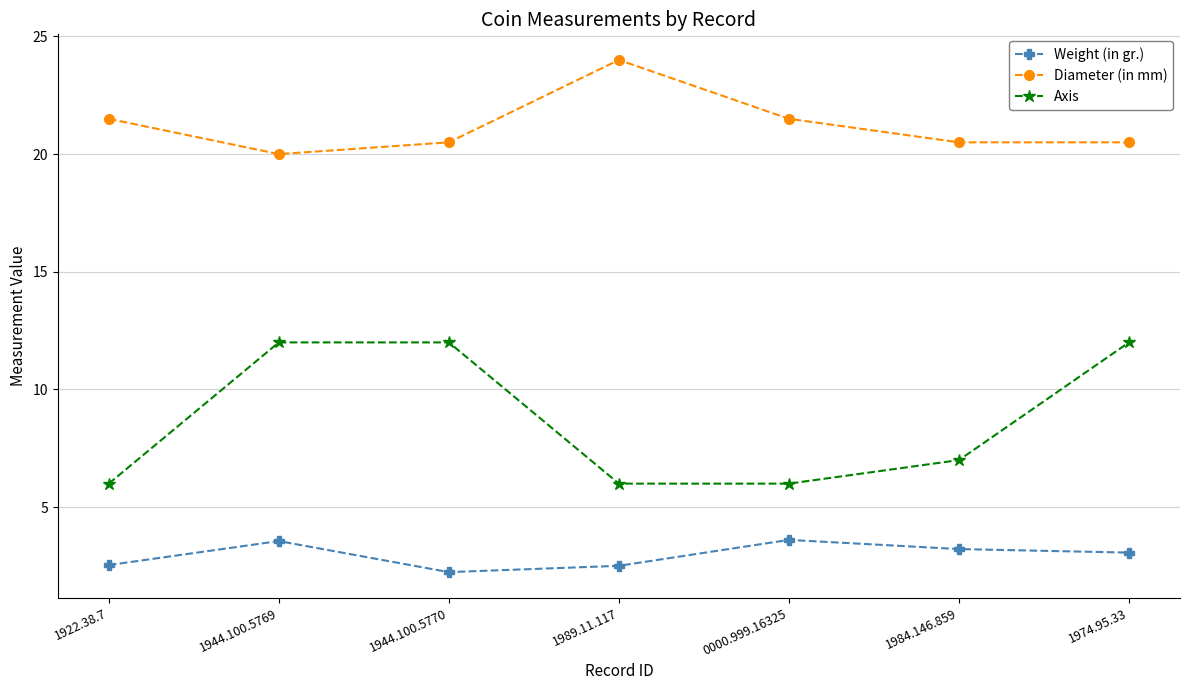

Reading right to left, list all the values displayed in this chart.

Weight (in gr.): 1974.95.33=3.1	1984.146.859=3.2	0000.999.16325=3.6	1989.11.117=2.5	1944.100.5770=2.2	1944.100.5769=3.6	1922.38.7=2.5
Diameter (in mm): 1974.95.33=20.5	1984.146.859=20.5	0000.999.16325=21.5	1989.11.117=24.0	1944.100.5770=20.5	1944.100.5769=20.0	1922.38.7=21.5
Axis: 1974.95.33=12.0	1984.146.859=7.0	0000.999.16325=6.0	1989.11.117=6.0	1944.100.5770=12.0	1944.100.5769=12.0	1922.38.7=6.0